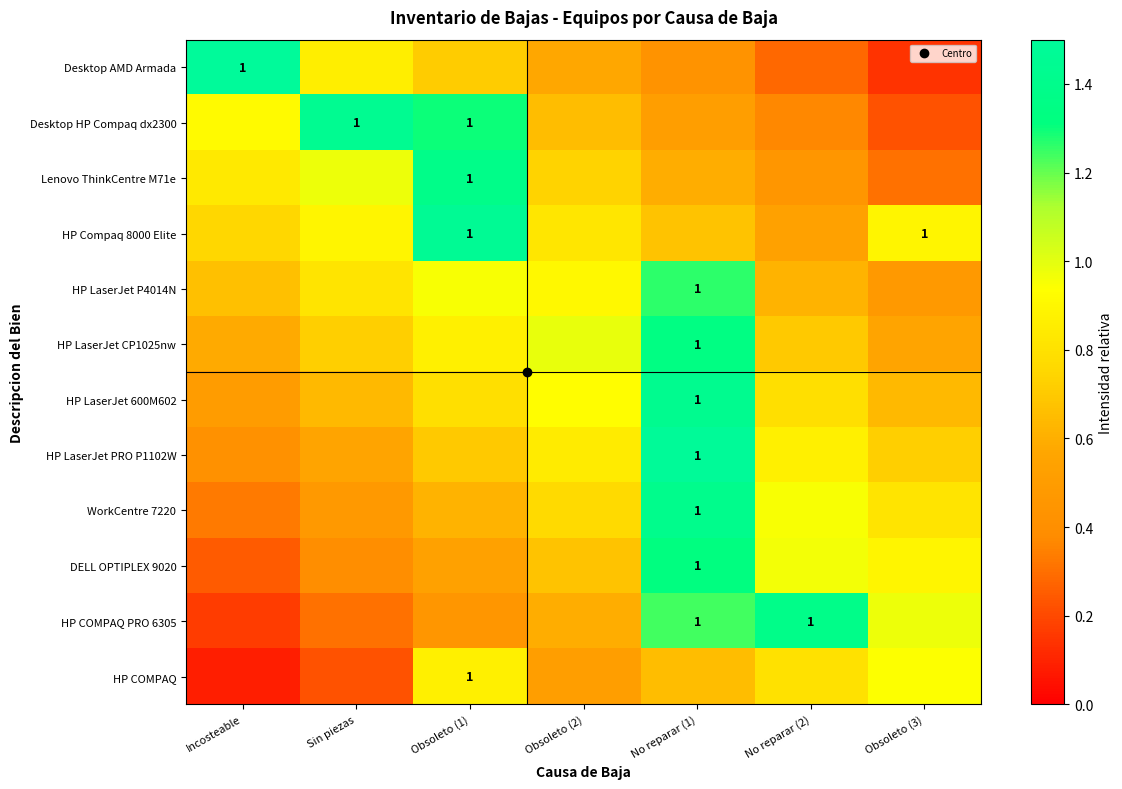

What is the approximate value of HP LaserJet CP1025nw at Obsoleto (3)?

0.6